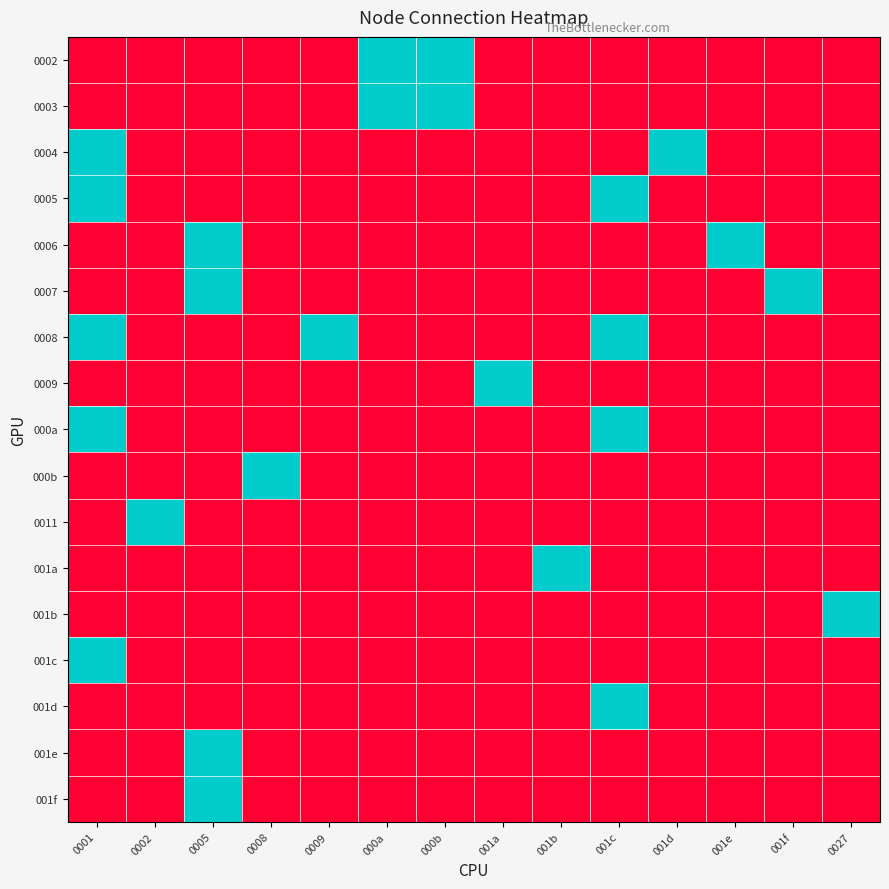

Reading left to right, what are all the values shown in this chart?

0002: 0001=0	0002=0	0005=0	0008=0	0009=0	000a=1	000b=1	001a=0	001b=0	001c=0	001d=0	001e=0	001f=0	0027=0
0003: 0001=0	0002=0	0005=0	0008=0	0009=0	000a=1	000b=1	001a=0	001b=0	001c=0	001d=0	001e=0	001f=0	0027=0
0004: 0001=1	0002=0	0005=0	0008=0	0009=0	000a=0	000b=0	001a=0	001b=0	001c=0	001d=1	001e=0	001f=0	0027=0
0005: 0001=1	0002=0	0005=0	0008=0	0009=0	000a=0	000b=0	001a=0	001b=0	001c=1	001d=0	001e=0	001f=0	0027=0
0006: 0001=0	0002=0	0005=1	0008=0	0009=0	000a=0	000b=0	001a=0	001b=0	001c=0	001d=0	001e=1	001f=0	0027=0
0007: 0001=0	0002=0	0005=1	0008=0	0009=0	000a=0	000b=0	001a=0	001b=0	001c=0	001d=0	001e=0	001f=1	0027=0
0008: 0001=1	0002=0	0005=0	0008=0	0009=1	000a=0	000b=0	001a=0	001b=0	001c=1	001d=0	001e=0	001f=0	0027=0
0009: 0001=0	0002=0	0005=0	0008=0	0009=0	000a=0	000b=0	001a=1	001b=0	001c=0	001d=0	001e=0	001f=0	0027=0
000a: 0001=1	0002=0	0005=0	0008=0	0009=0	000a=0	000b=0	001a=0	001b=0	001c=1	001d=0	001e=0	001f=0	0027=0
000b: 0001=0	0002=0	0005=0	0008=1	0009=0	000a=0	000b=0	001a=0	001b=0	001c=0	001d=0	001e=0	001f=0	0027=0
0011: 0001=0	0002=1	0005=0	0008=0	0009=0	000a=0	000b=0	001a=0	001b=0	001c=0	001d=0	001e=0	001f=0	0027=0
001a: 0001=0	0002=0	0005=0	0008=0	0009=0	000a=0	000b=0	001a=0	001b=1	001c=0	001d=0	001e=0	001f=0	0027=0
001b: 0001=0	0002=0	0005=0	0008=0	0009=0	000a=0	000b=0	001a=0	001b=0	001c=0	001d=0	001e=0	001f=0	0027=1
001c: 0001=1	0002=0	0005=0	0008=0	0009=0	000a=0	000b=0	001a=0	001b=0	001c=0	001d=0	001e=0	001f=0	0027=0
001d: 0001=0	0002=0	0005=0	0008=0	0009=0	000a=0	000b=0	001a=0	001b=0	001c=1	001d=0	001e=0	001f=0	0027=0
001e: 0001=0	0002=0	0005=1	0008=0	0009=0	000a=0	000b=0	001a=0	001b=0	001c=0	001d=0	001e=0	001f=0	0027=0
001f: 0001=0	0002=0	0005=1	0008=0	0009=0	000a=0	000b=0	001a=0	001b=0	001c=0	001d=0	001e=0	001f=0	0027=0